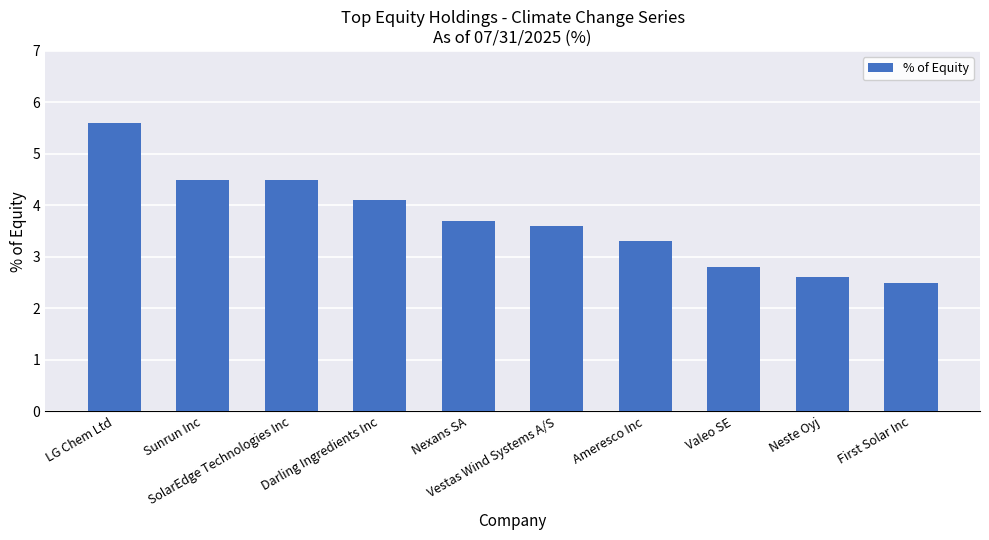

What position from the left is First Solar Inc?

10